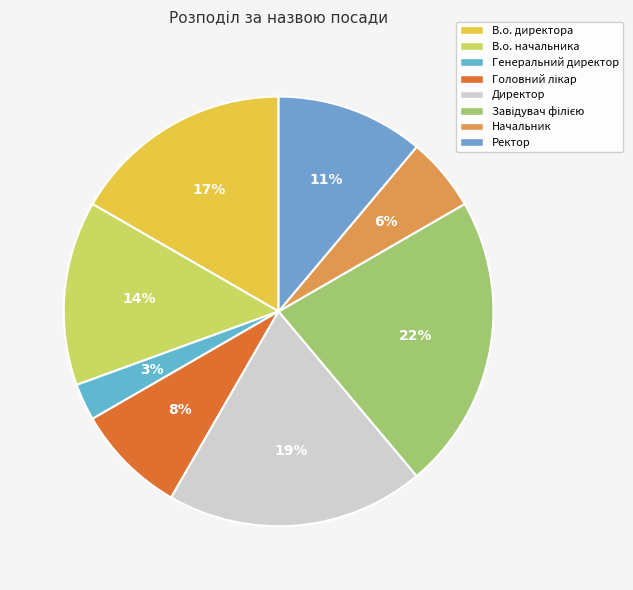

Which slice is the largest?

Завідувач філією